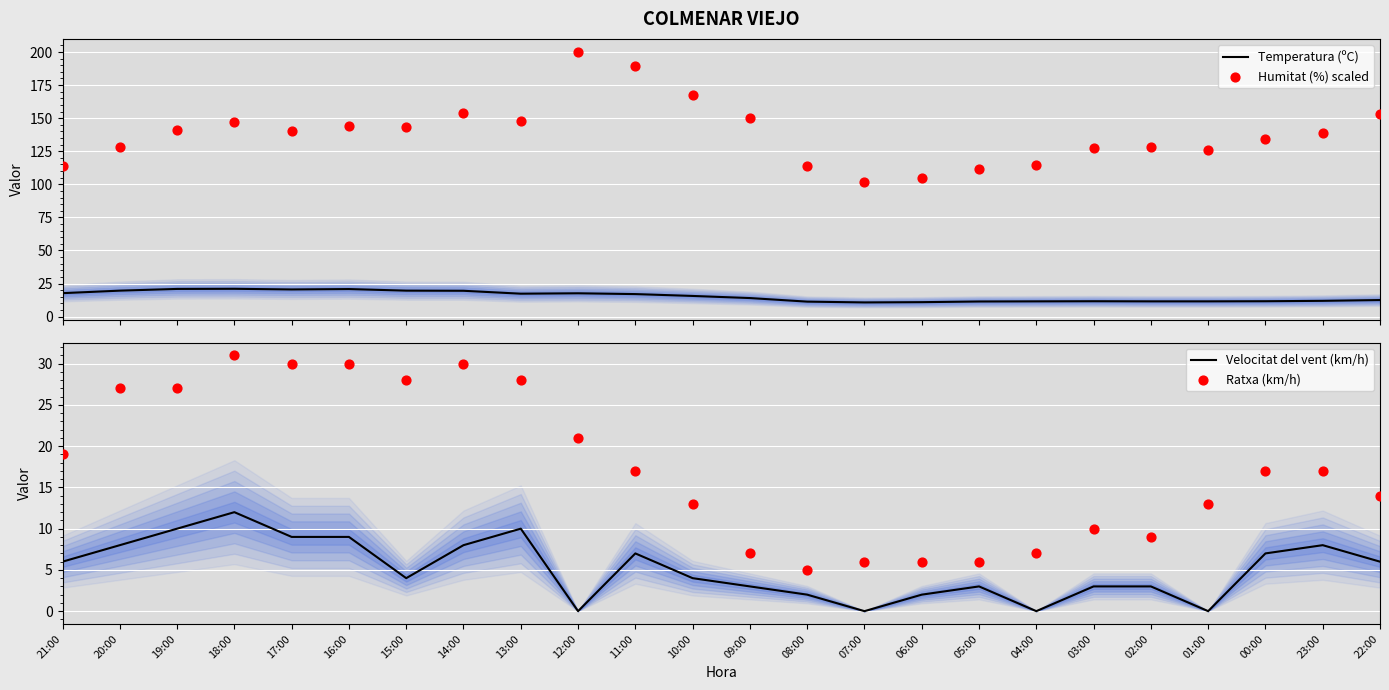

What is the total value across all series at 17:00?

199.6